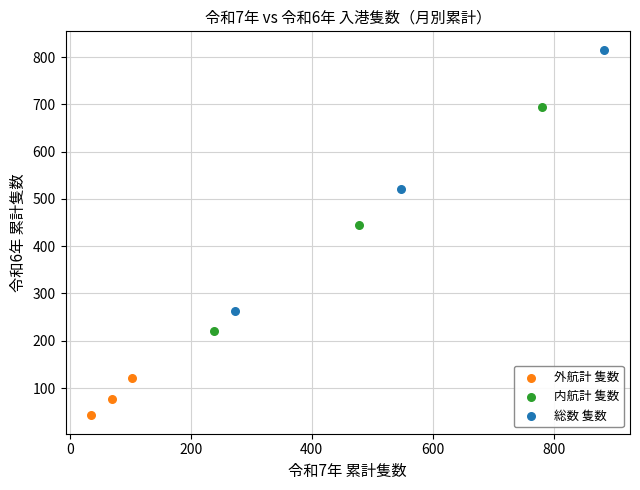

Which series has the widest spread of Y values?

総数 隻数